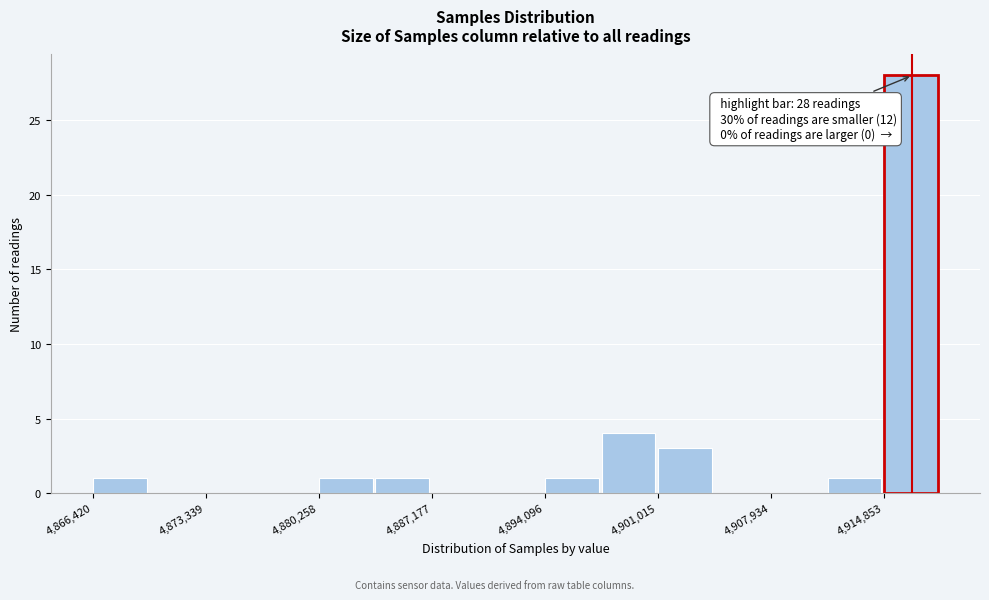

Read against the x-axis, roughly where is the centre of the tallest bar?

4916000